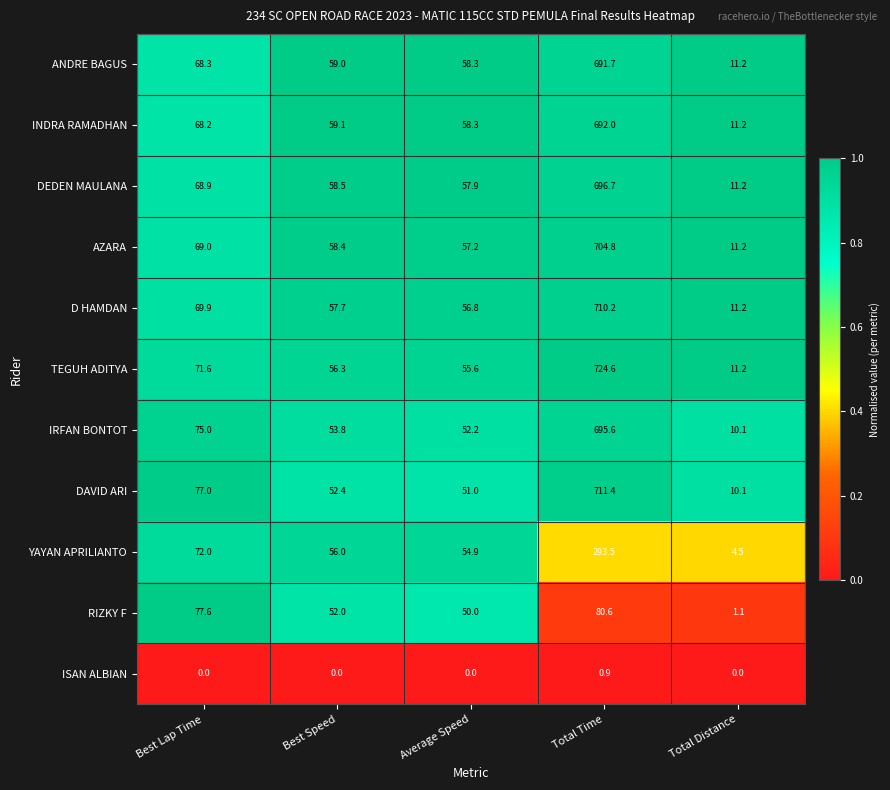

Rank the series by their maximum value, from lowest to highest.

ISAN ALBIAN, RIZKY F, YAYAN APRILIANTO, ANDRE BAGUS, INDRA RAMADHAN, IRFAN BONTOT, DEDEN MAULANA, AZARA, D HAMDAN, DAVID ARI, TEGUH ADITYA